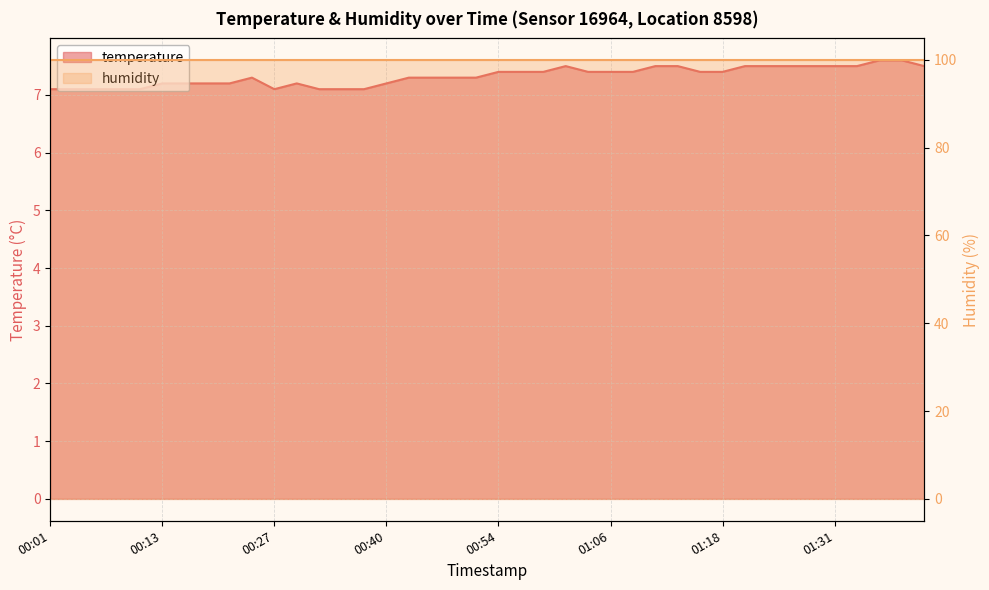

What is the difference between the second highest and minimum values?

0.5